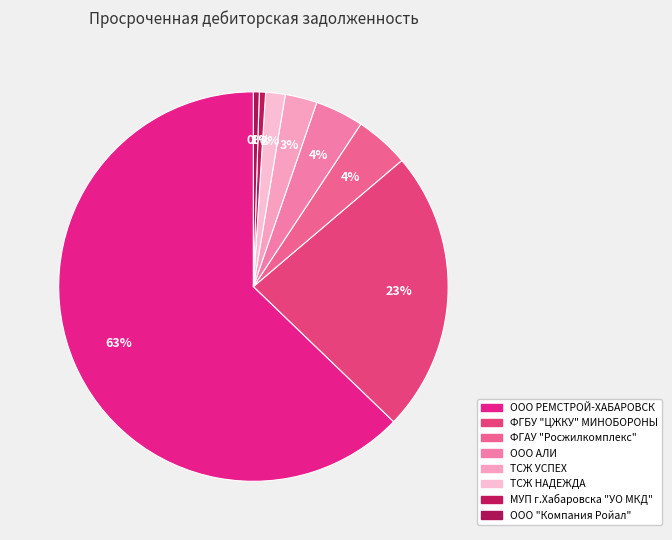

Count the number of slices in the pie.

8